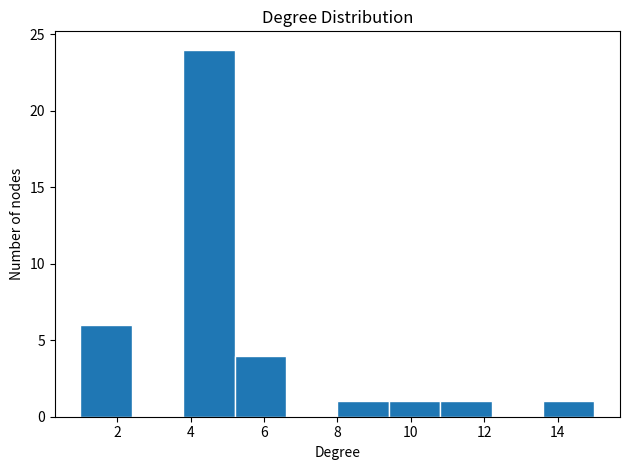

How tall is the bar that spans 10.8 to 12.2 on the x-axis? The values are not printed on the chart, so give them approximately, as read against the axis.

1